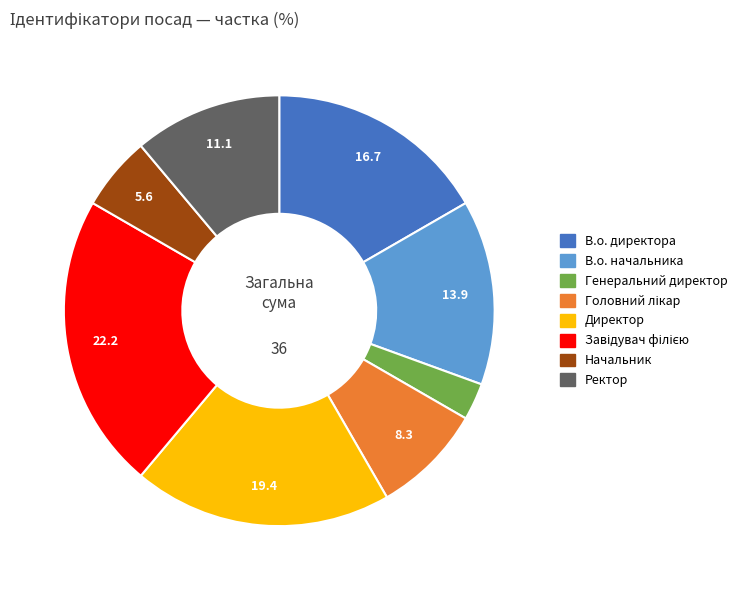

How many segments does this pie chart have?

8